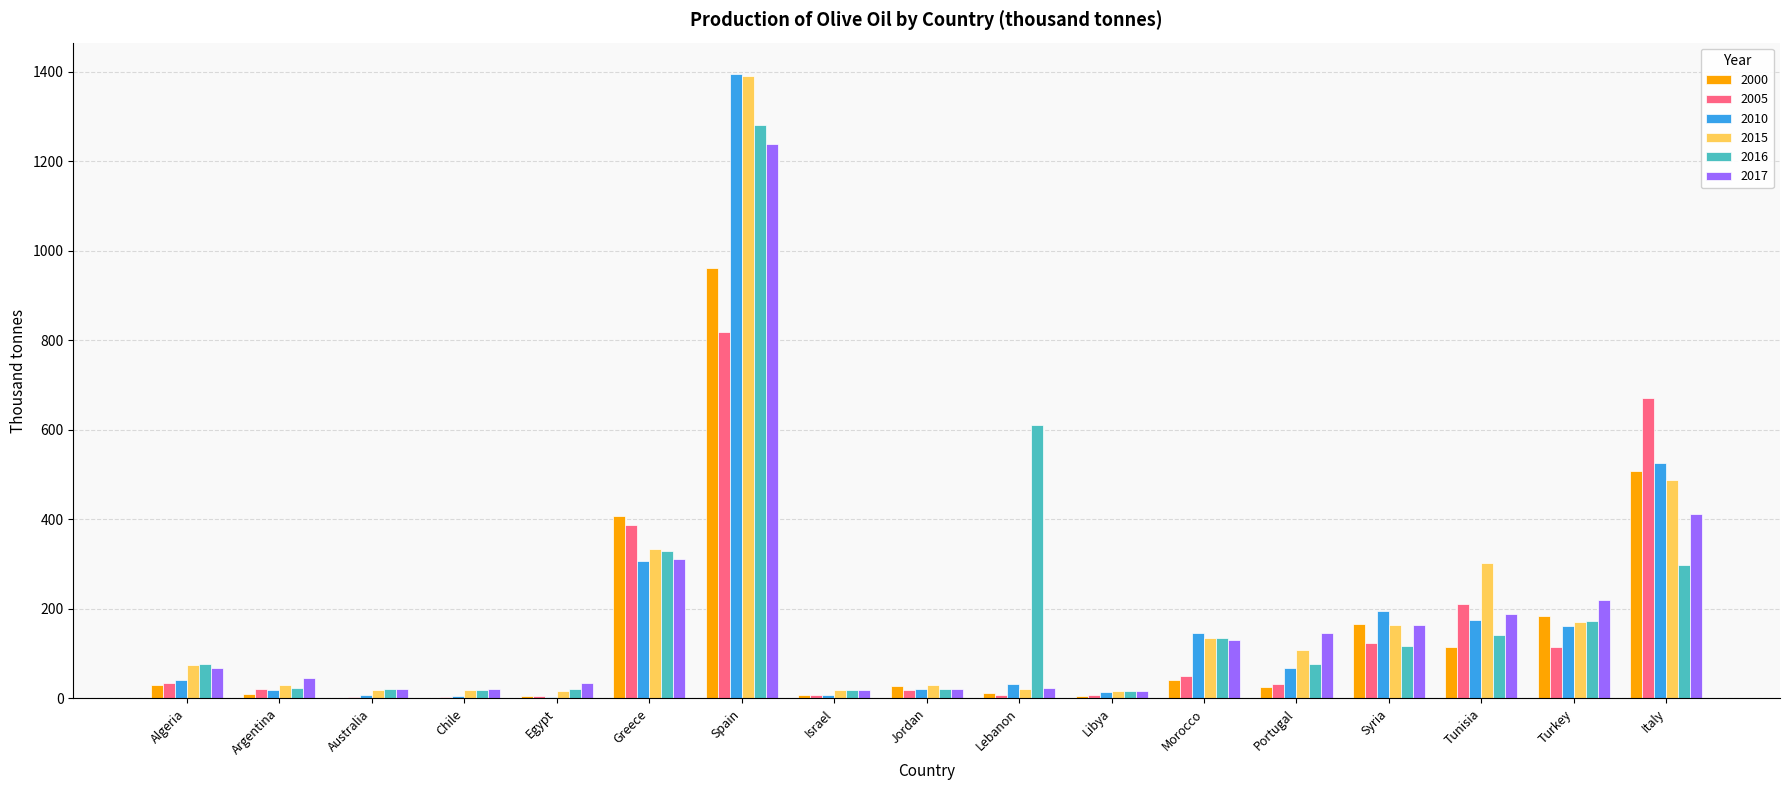

At which category is the sum across all series the highest?

Spain